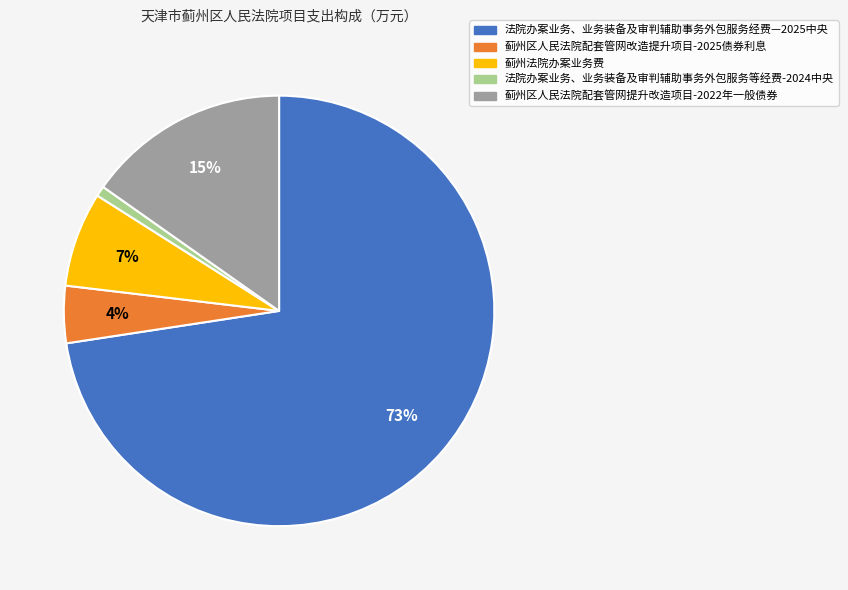

True or false: 法院办案业务、业务装备及审判辅助事务外包服务经费—2025中央 accounts for 73% of the total.

True